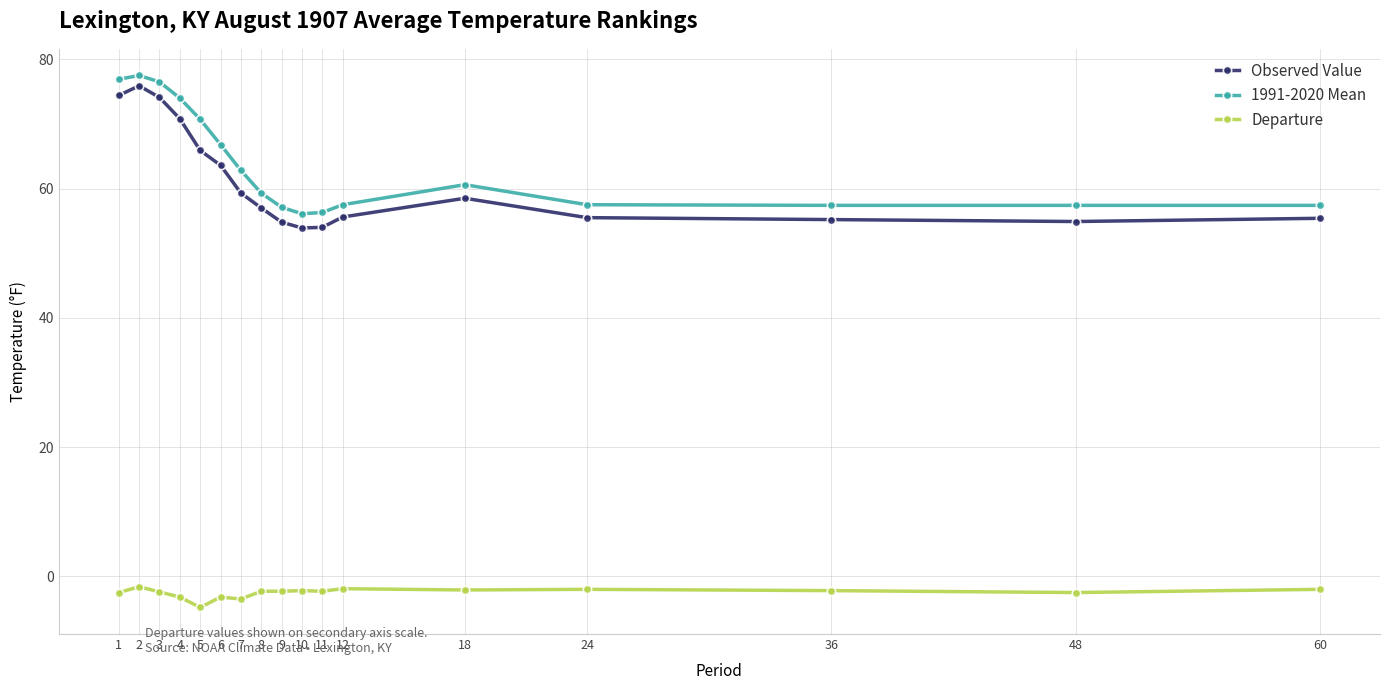

Is it true that Observed Value equals 55.2 at 36?

True